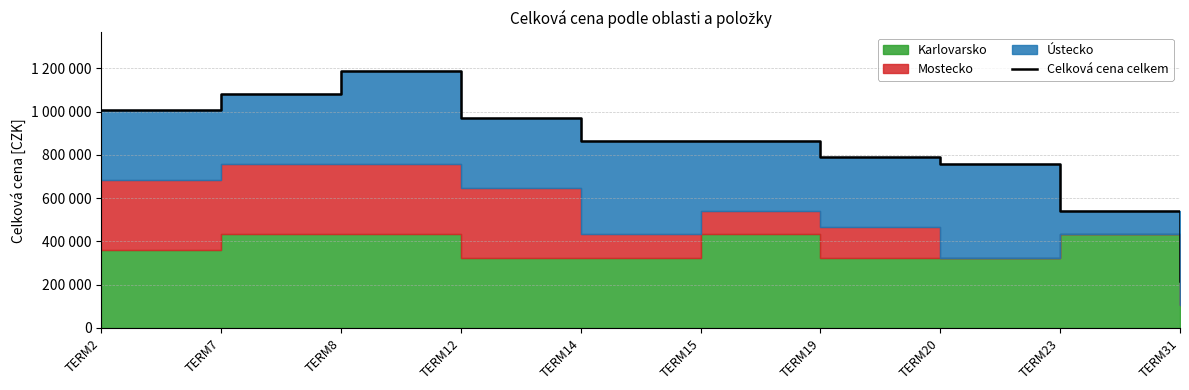

What is the minimum value shown in the chart?

216000